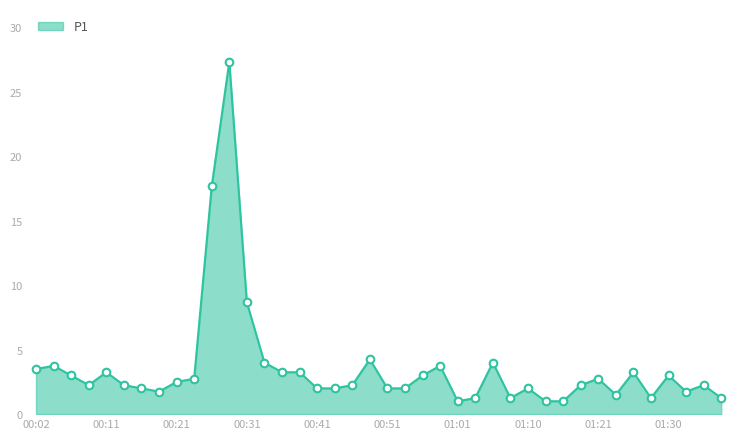

What is the smallest value displayed?

1.0